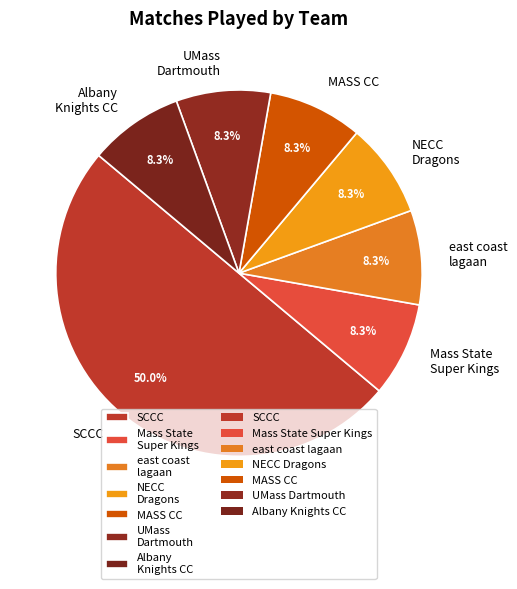

Combined, do NECC Dragons and SCCC account for over 50%?

Yes